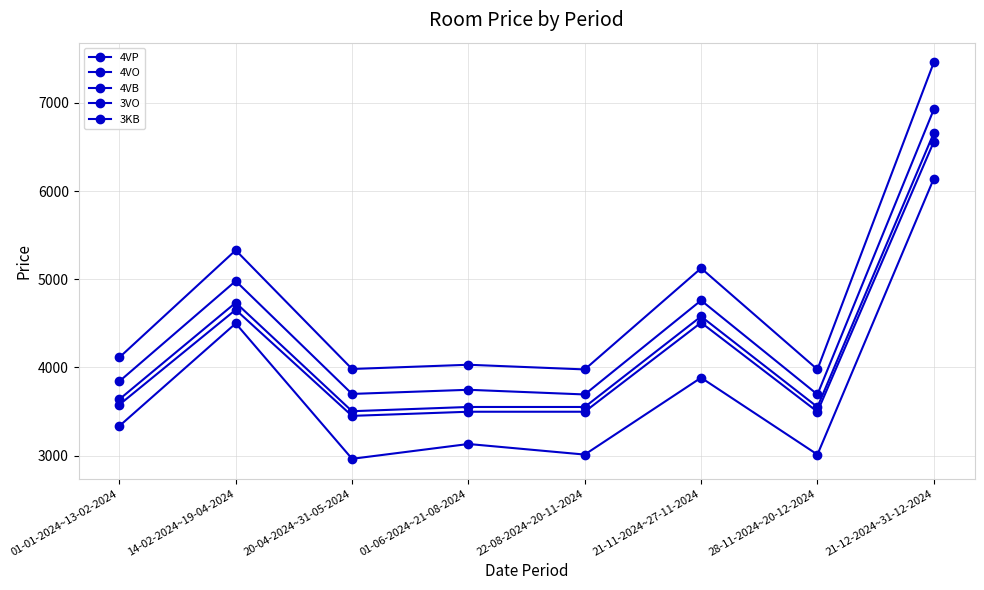

What is the approximate value of 3VO at 21-12-2024~31-12-2024, to the nearest 10?

6560